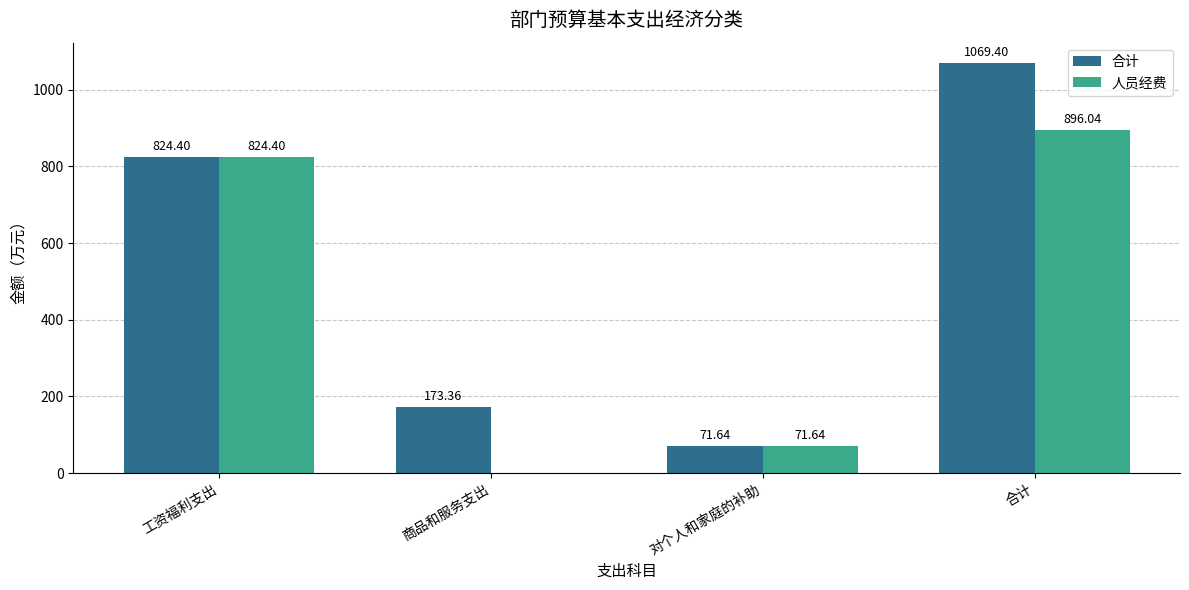

Which series changed the most between 对个人和家庭的补助 and 合计?

合计